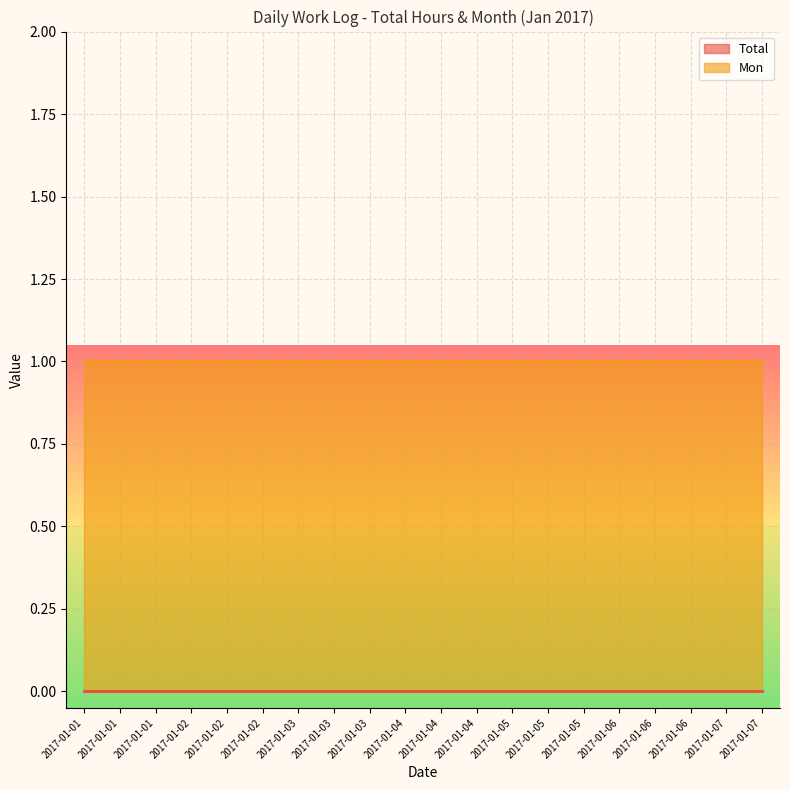

What is the value of the Mon point at the 2nd from the left?

1